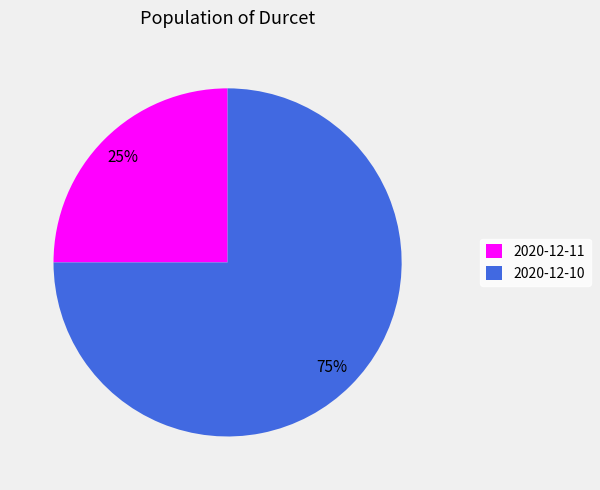

Approximately how many times larger is the value at 2020-12-11 compared to 2020-12-10?

0.3